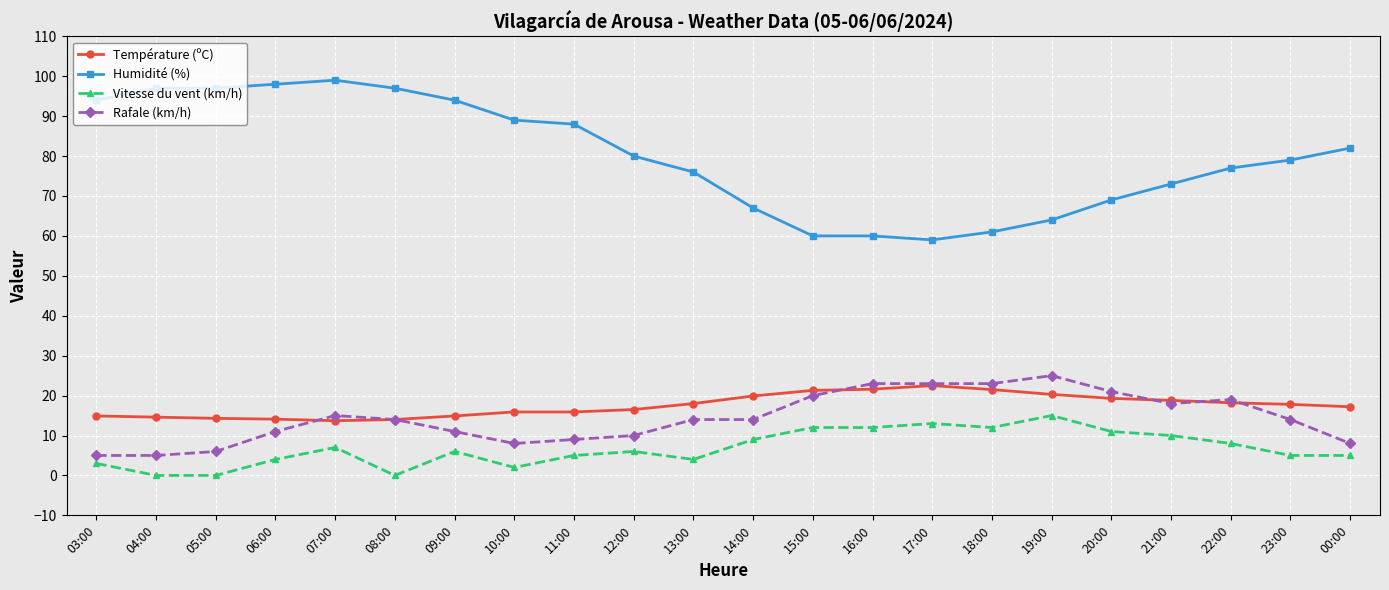

Is the value of Vitesse du vent (km/h) at 19:00 greater than the value of Température (ºC) at 14:00?

No